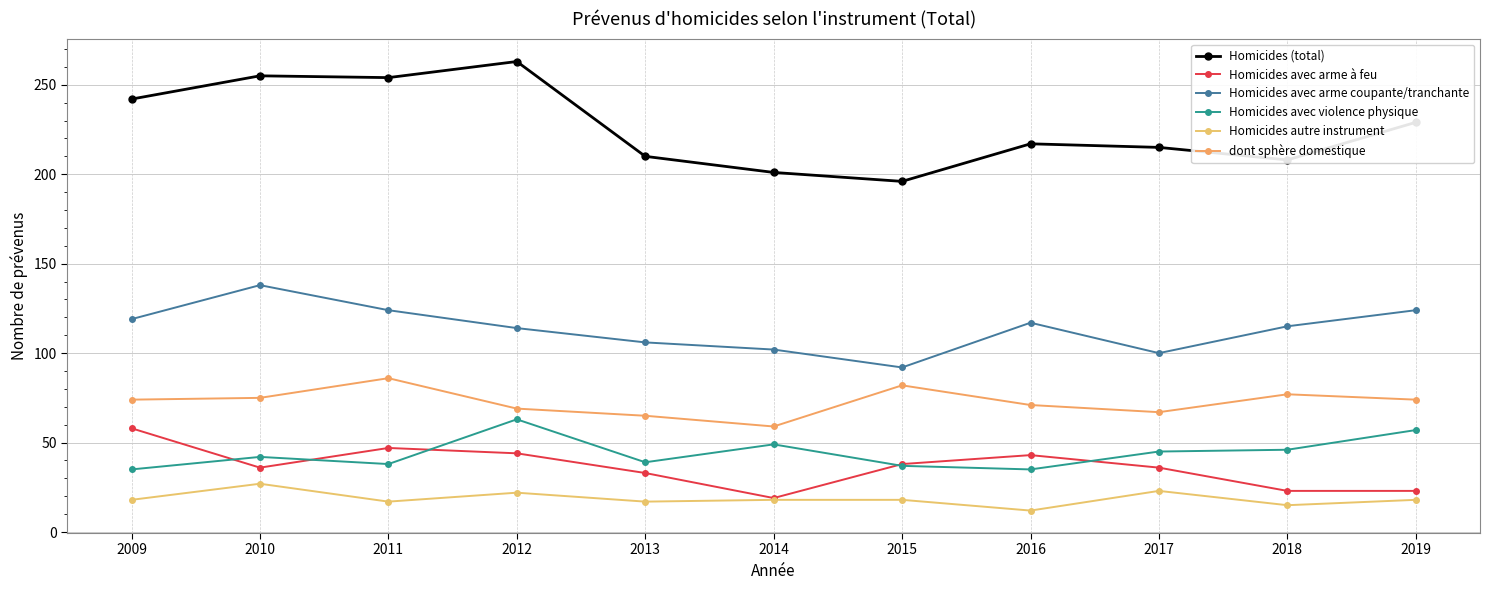

What is the value of the Homicides avec violence physique point at the 7th from the left?

37